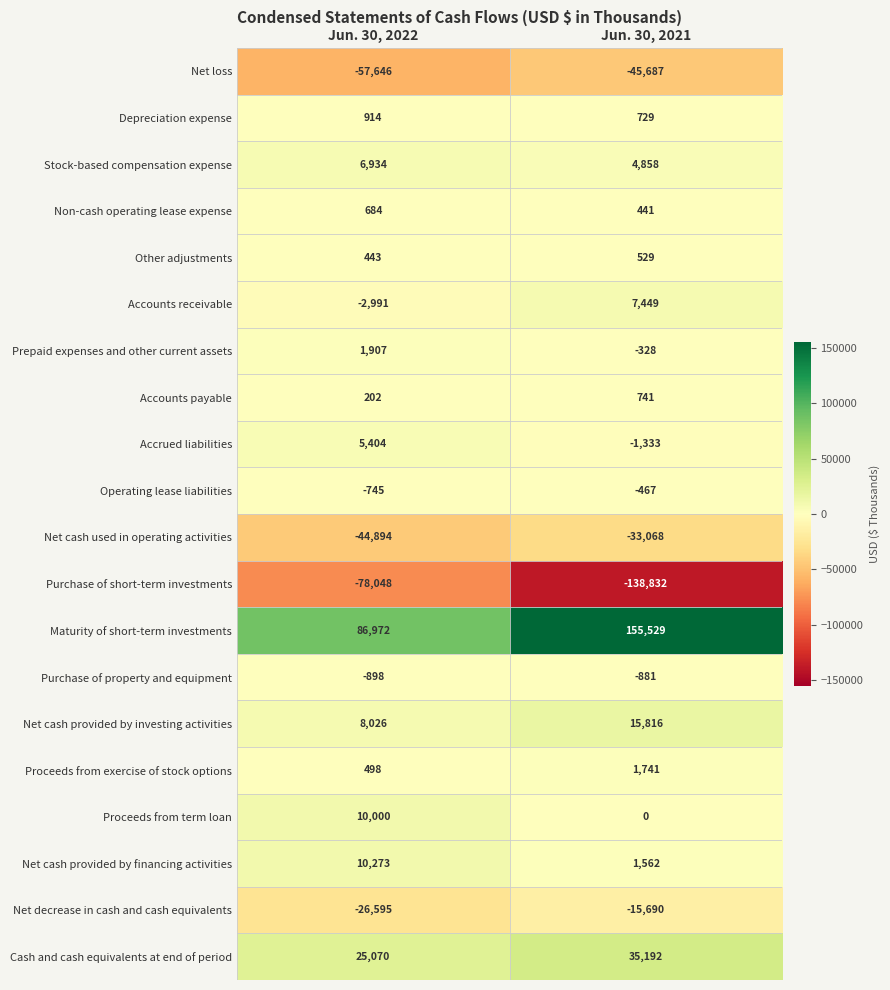

At which category is the sum across all series the highest?

Jun. 30, 2021